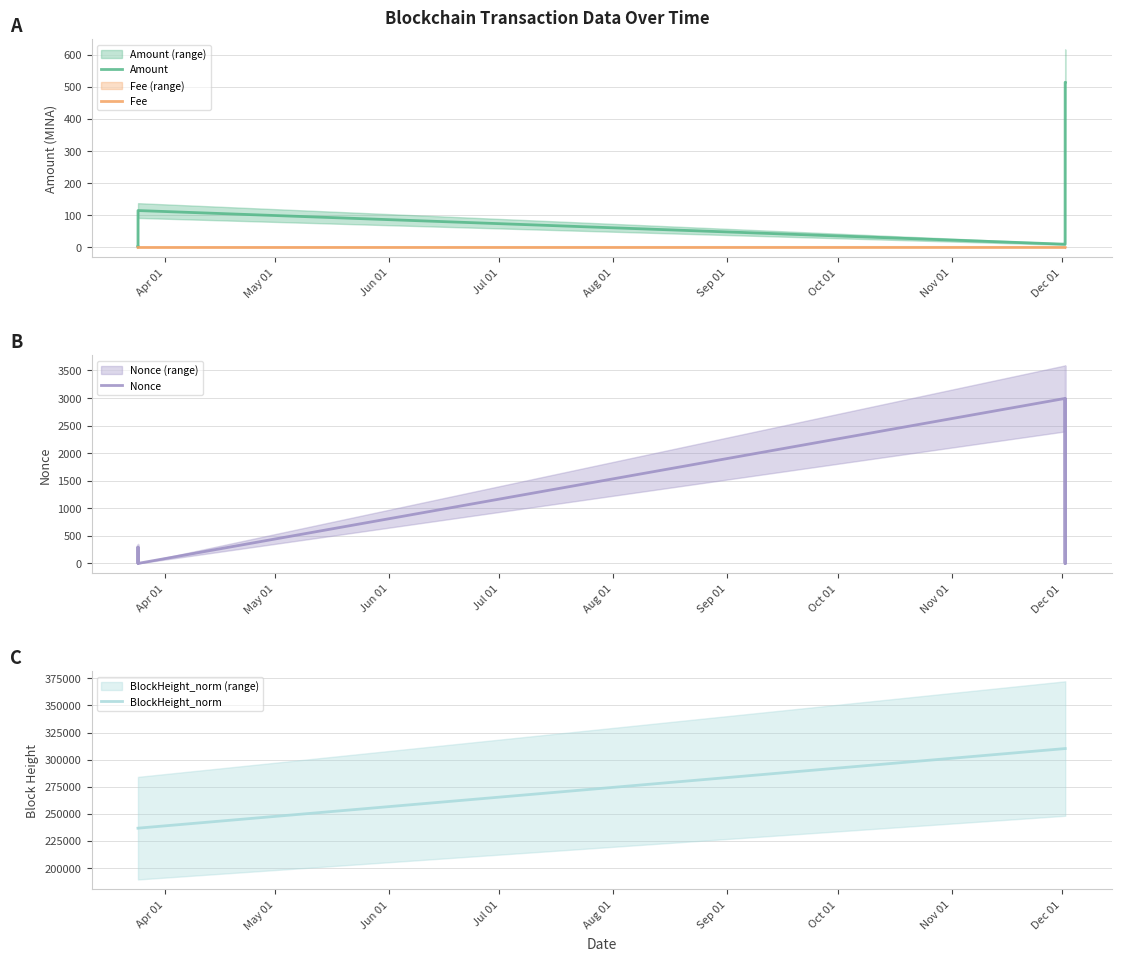

After their last crossing, which series has the higher values: Amount or Nonce?

Amount